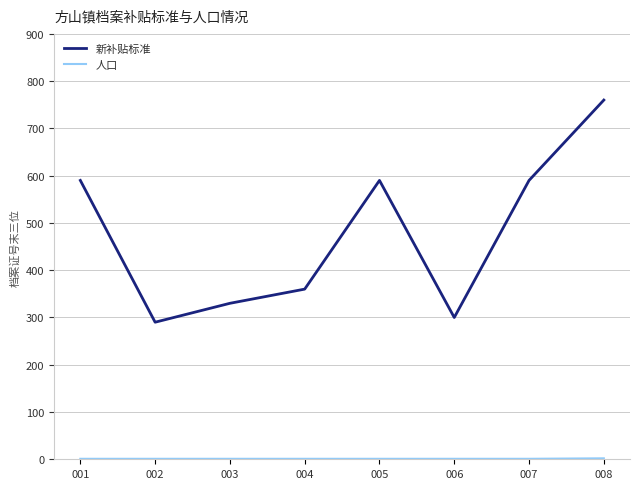

Is it true that 新补贴标准 equals 869 at 007?

False